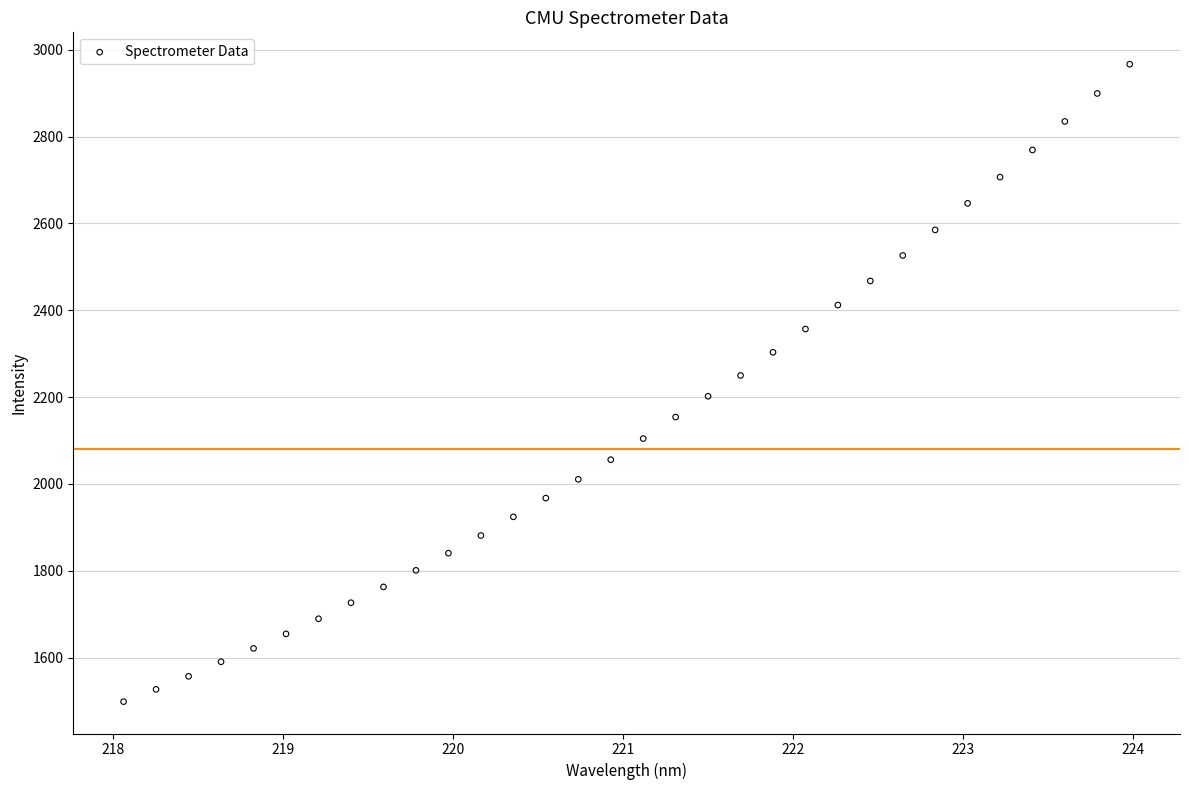

What is the range of Y values (max minus min)?

1468.4